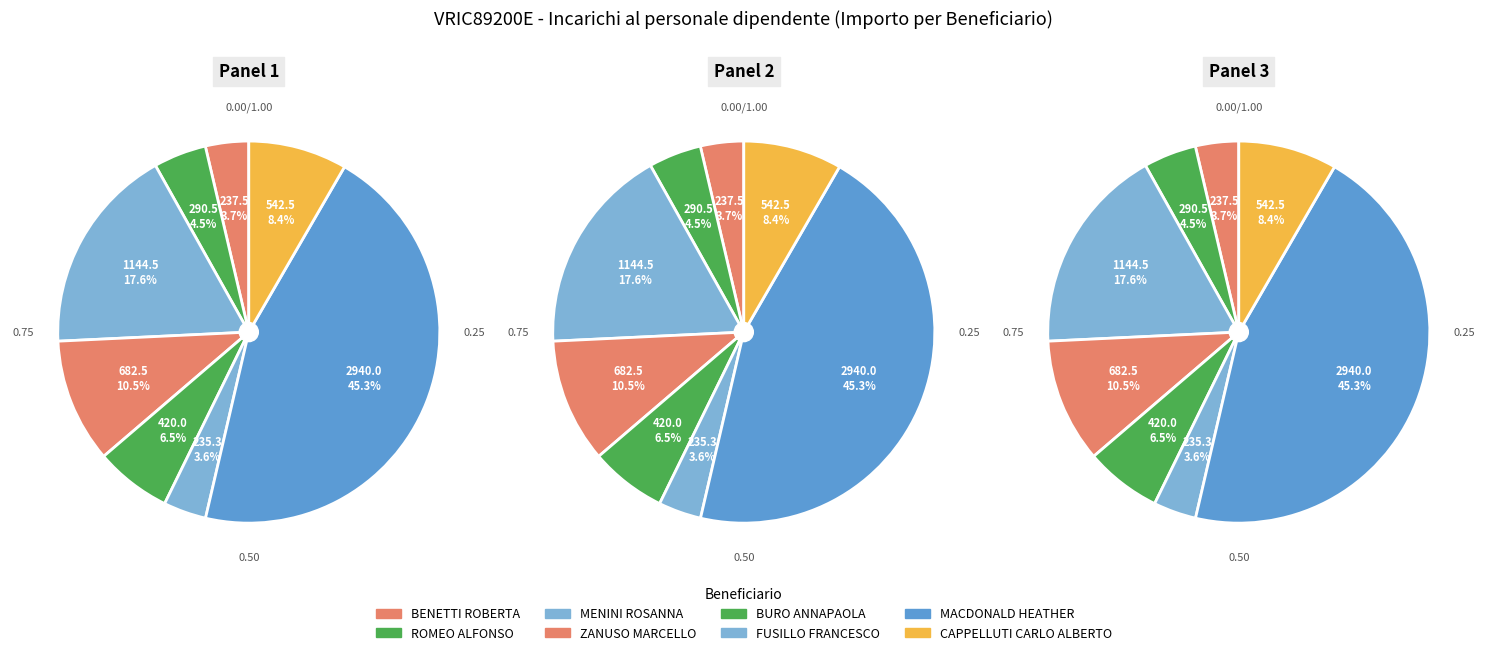

How many segments does this pie chart have?

8